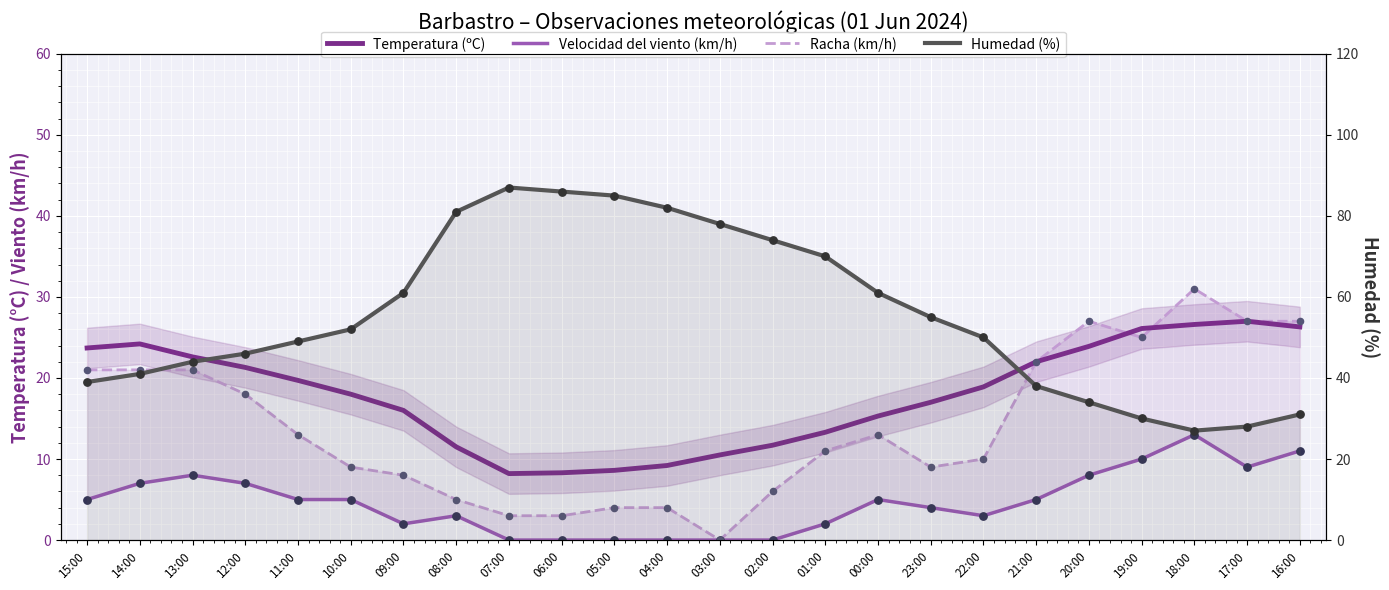

At how many categories does at least one series exceed 21?

24